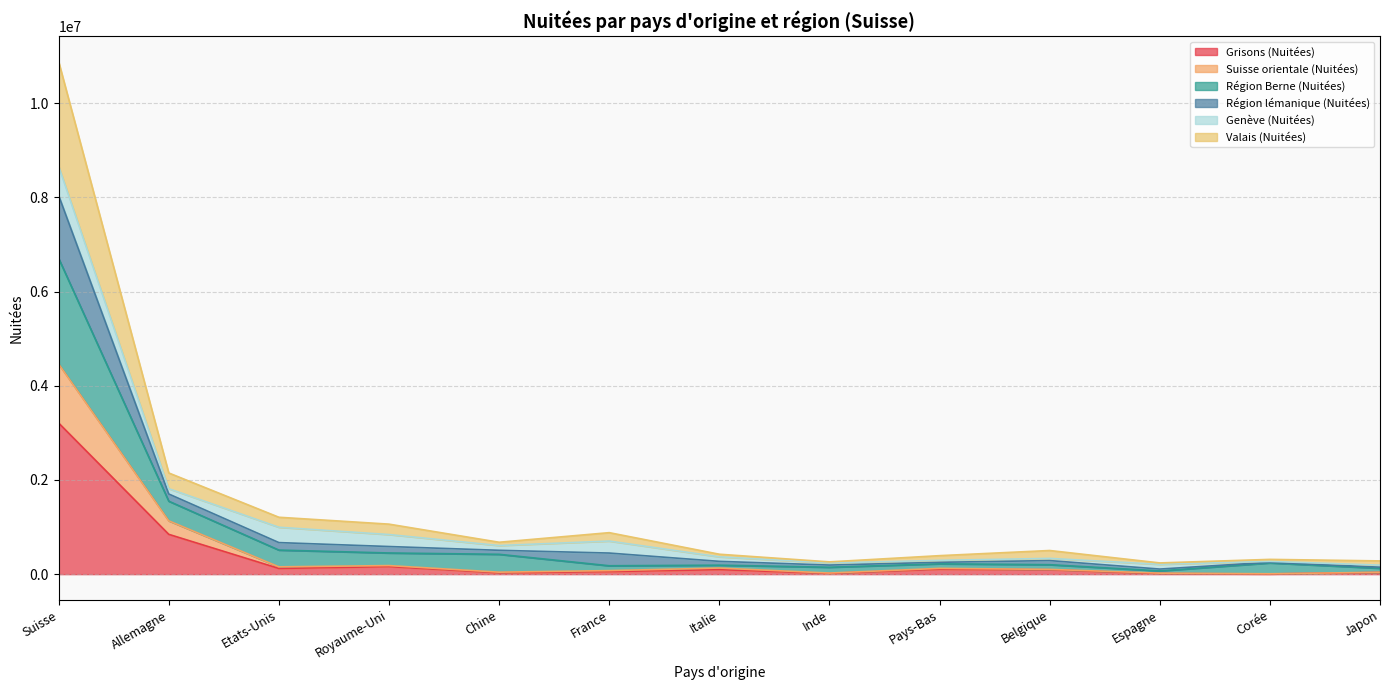

What position from the left is Suisse?

1